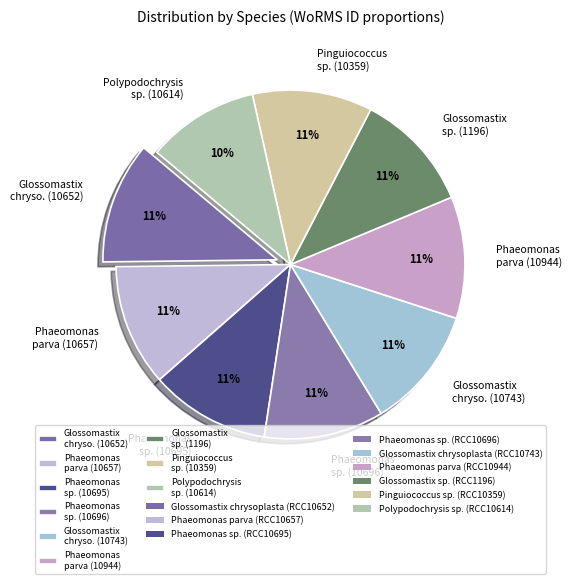

To the nearest percent, what is the combined percentage of Phaeomonas parva (10657) and Pinguiococcus sp. (10359)?

22%